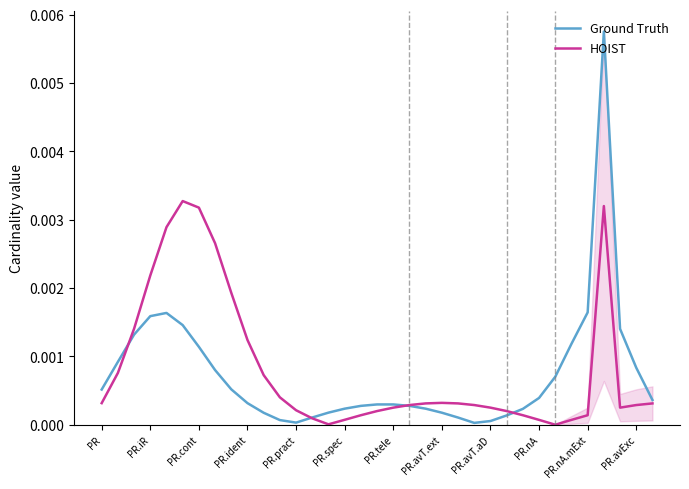

List the series in order of their overall mean, lowest first.

Ground Truth, HOIST